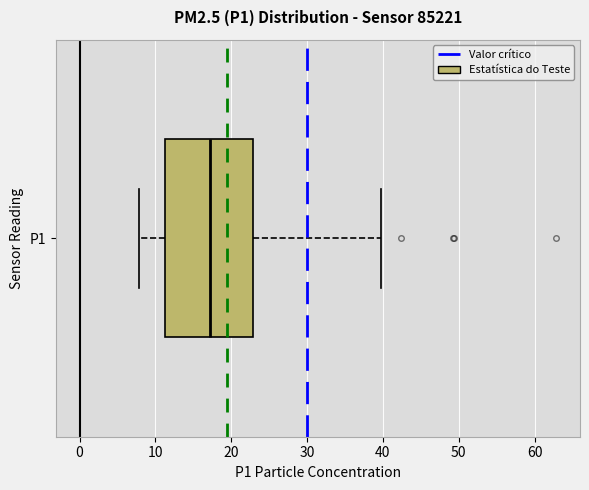

Where is the left edge of the box for P1 on the x-axis? The values are not printed on the chart, so give them approximately, as read against the axis.

11